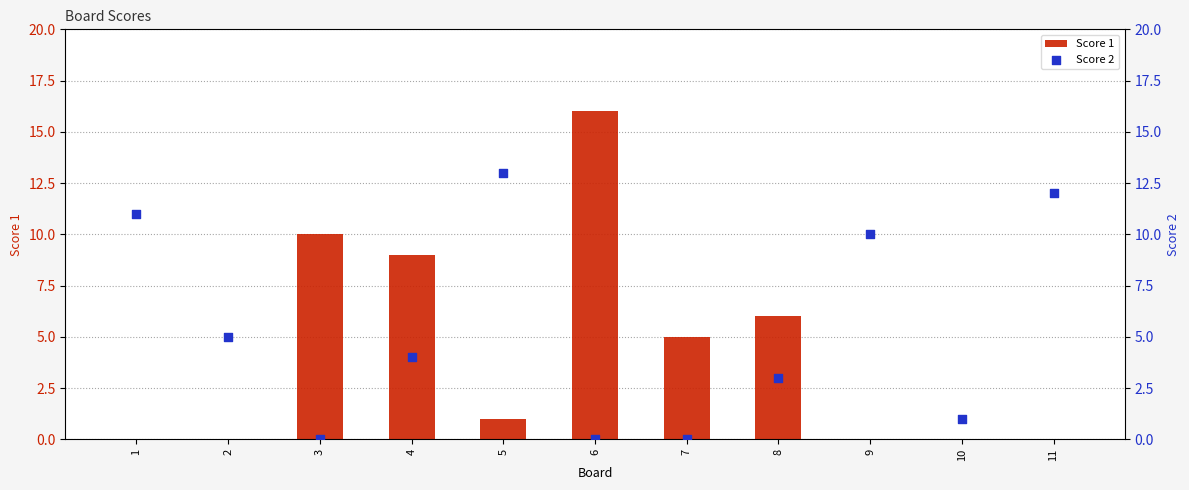

What is the total value across all series at 3?

10